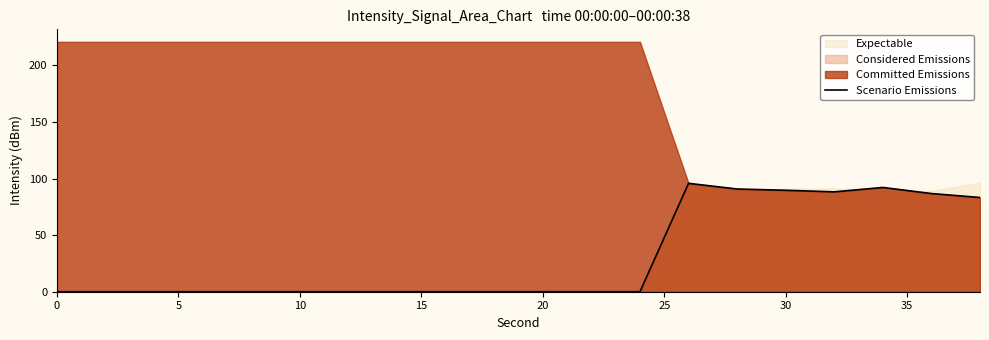

Is it true that Considered Emissions equals 0.0 at 10?

True